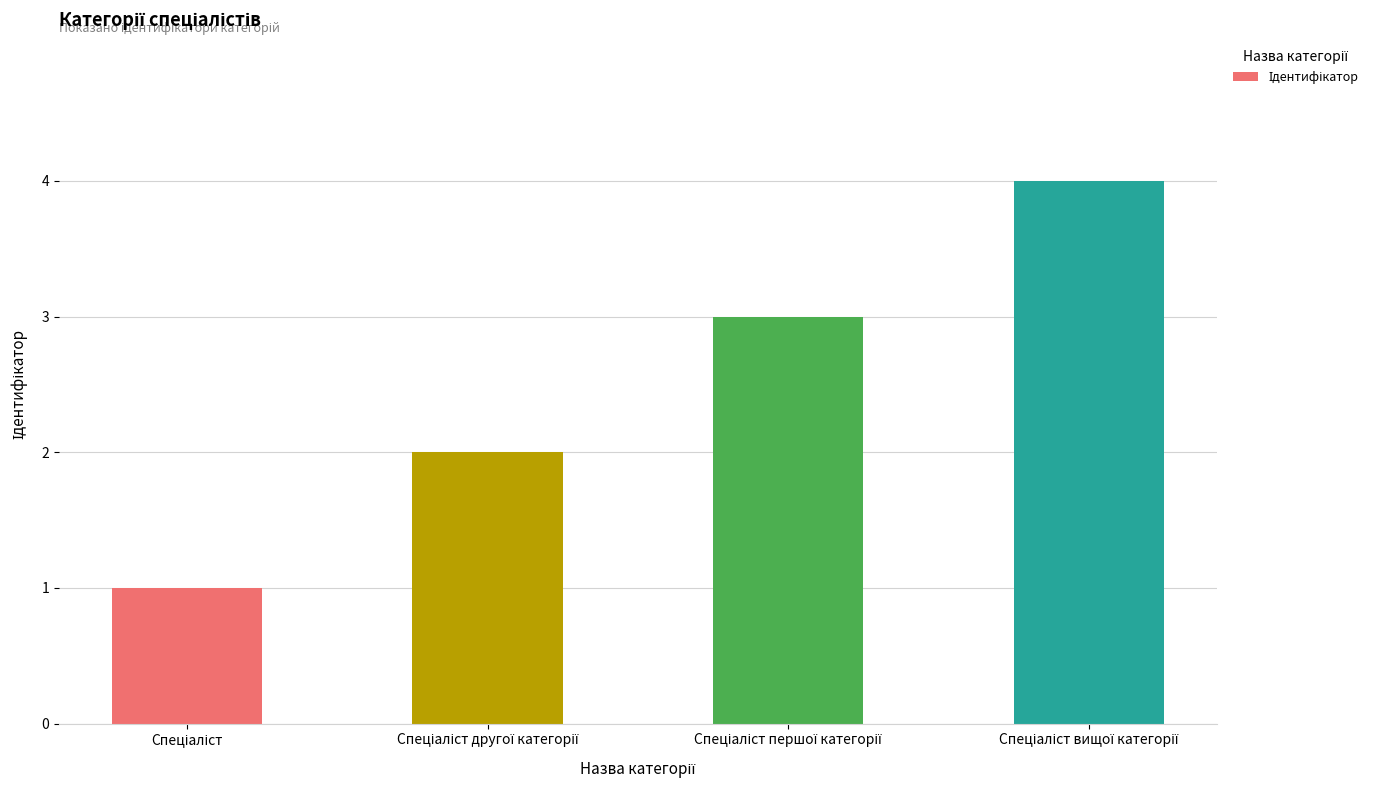

What is the sum of all values?

10